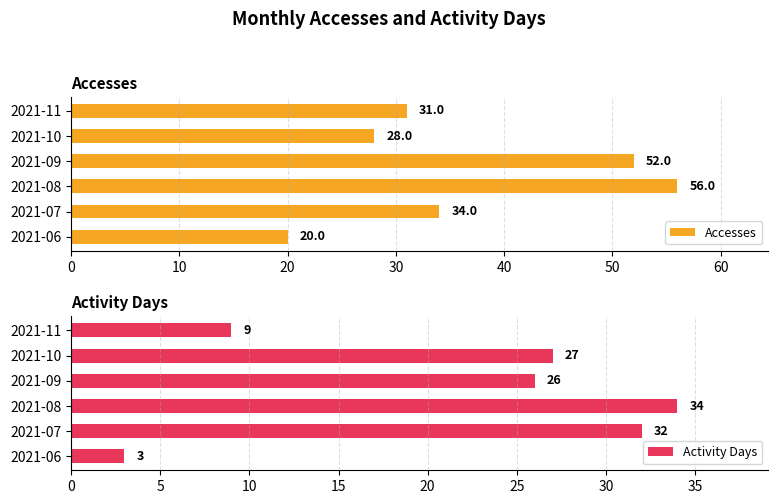

What is the average value of the Accesses series?

37